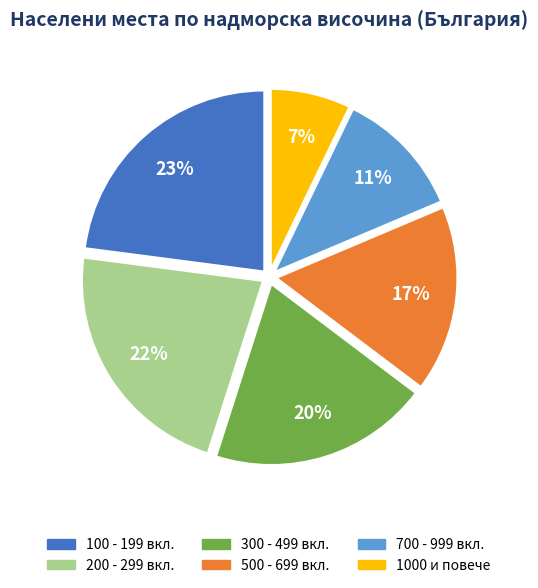

To the nearest percent, what is the difference between the largest and smallest slice percentages?

16%